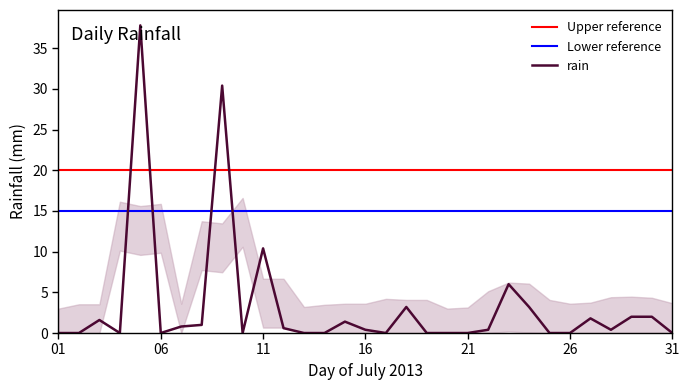

At which label is rain closest to 18?

11